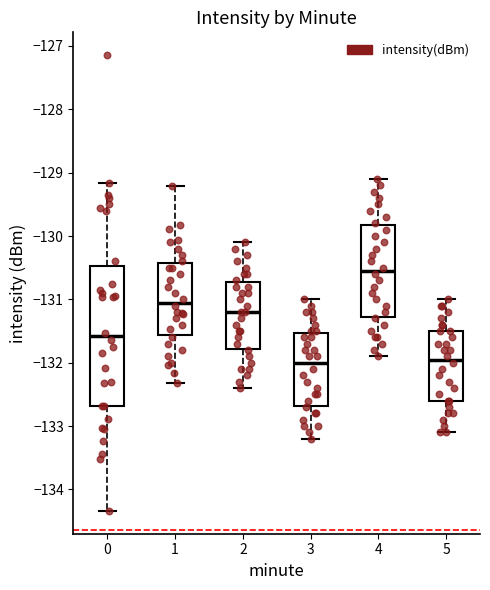

Comparing the boxes themselves (not the whiskers), which one is the tallest?

0